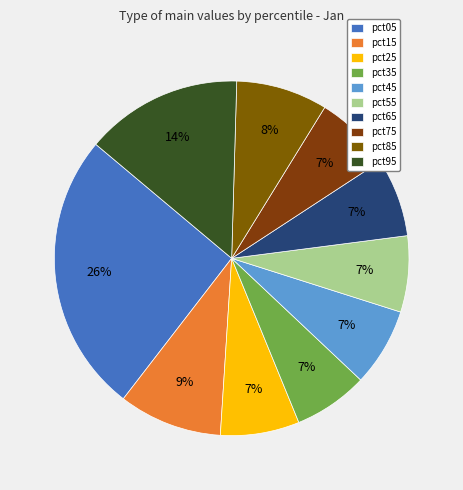

To the nearest percent, what portion does pct15 represent?

9%